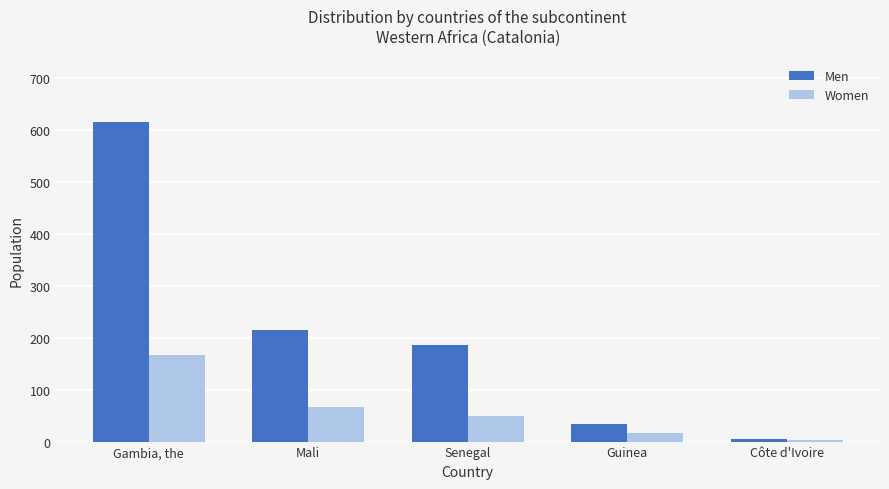

What is the sum of the Men values at Mali and Guinea?

247